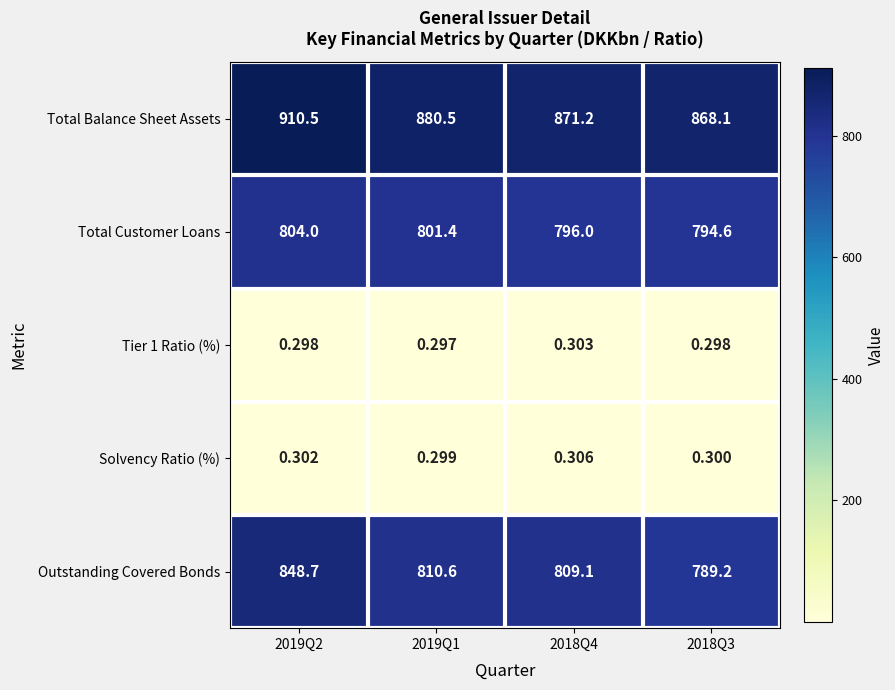

Which series has the widest spread of values?

Outstanding Covered Bonds